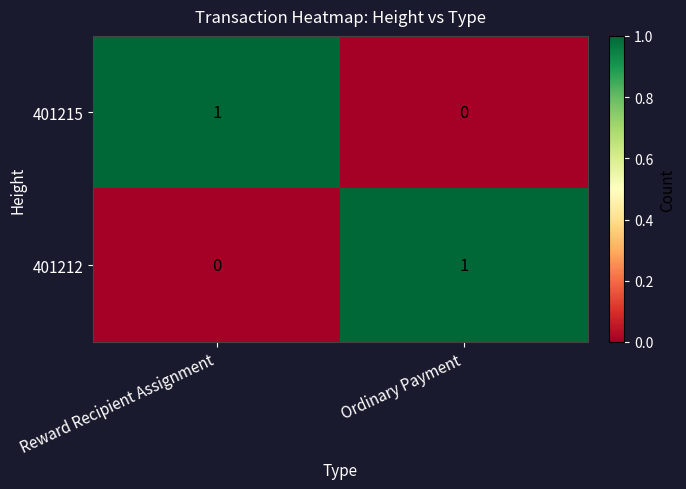

True or false: 401212 has a value of 1 at Reward Recipient Assignment.

False